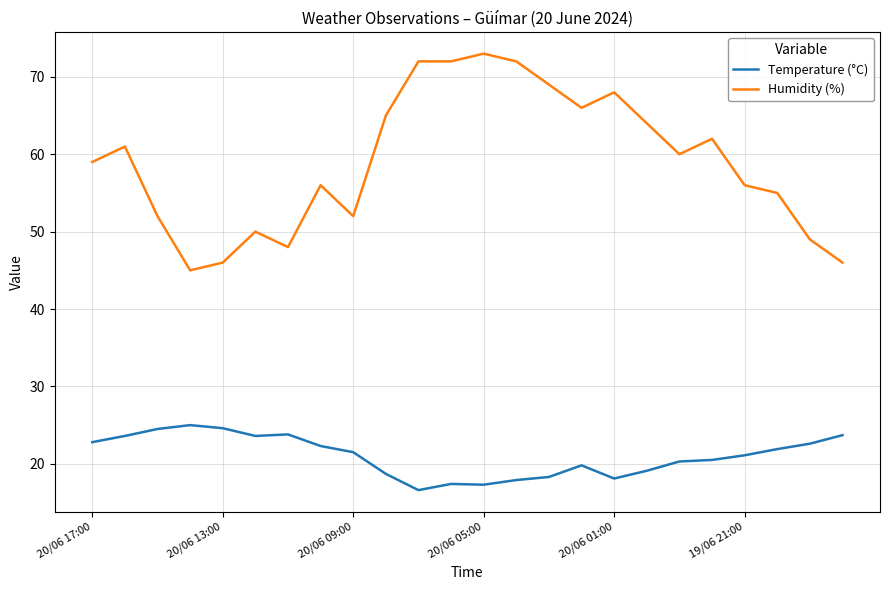

How many values in the Humidity (%) series are below 60?

12